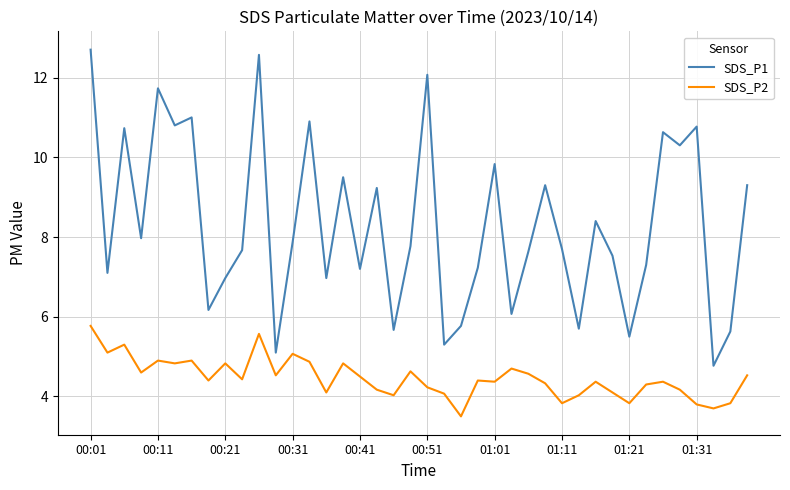

Which series has the largest range (max minus min)?

SDS_P1